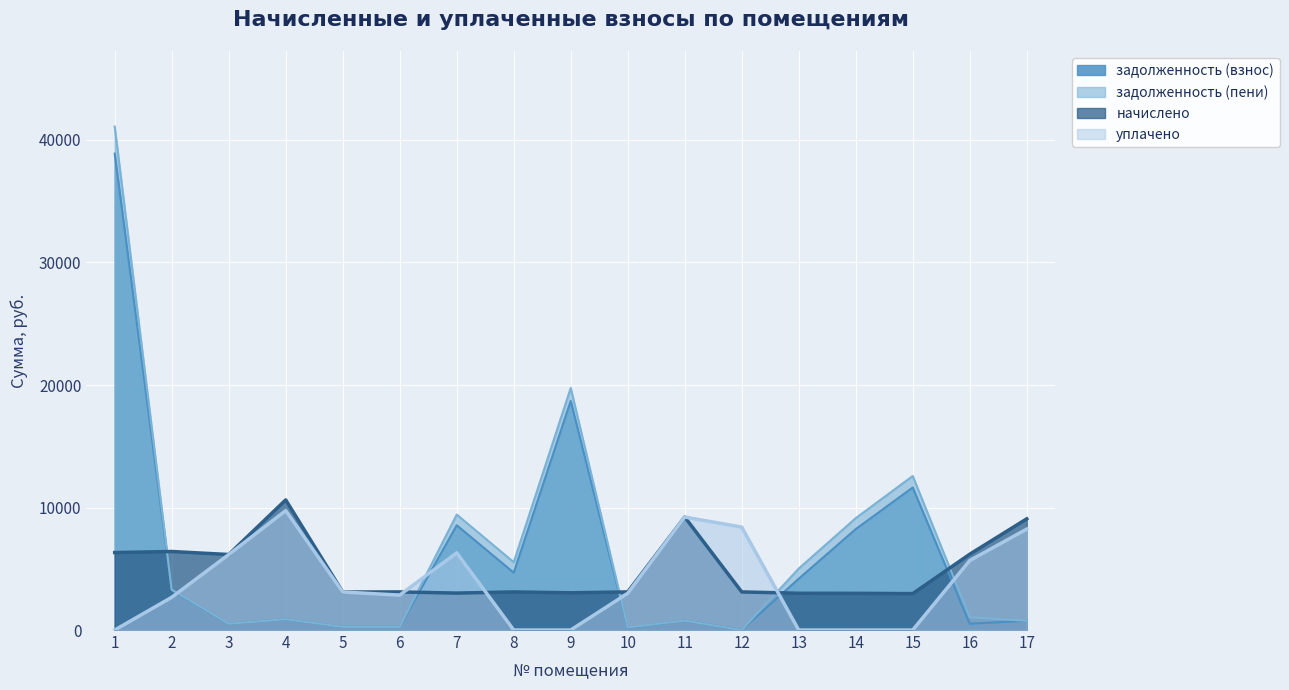

Which label corresponds to the smallest value in the chart?

12